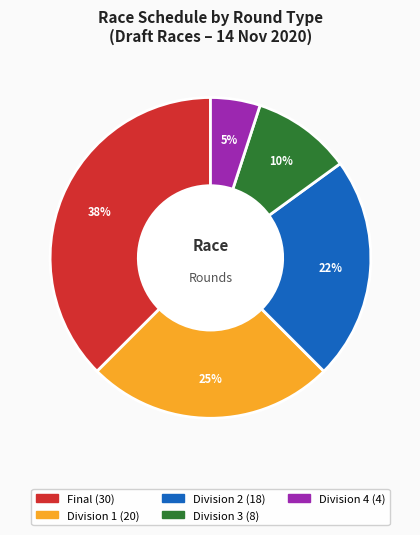

How many segments does this pie chart have?

5